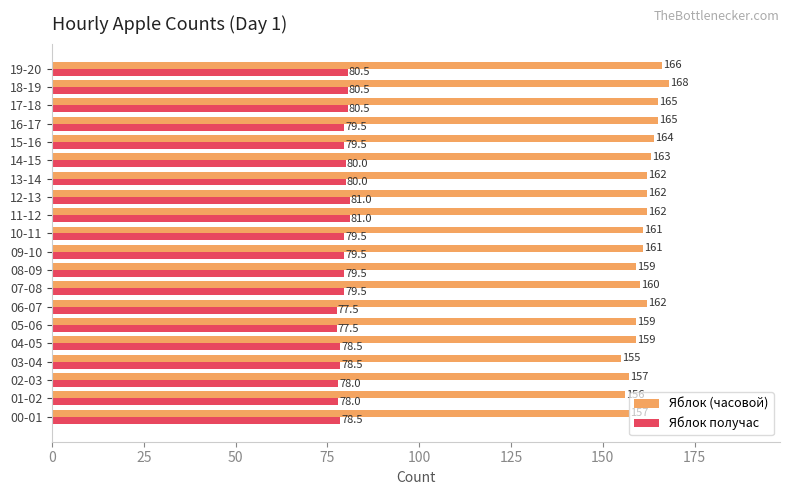

How many data points does each series have?

20